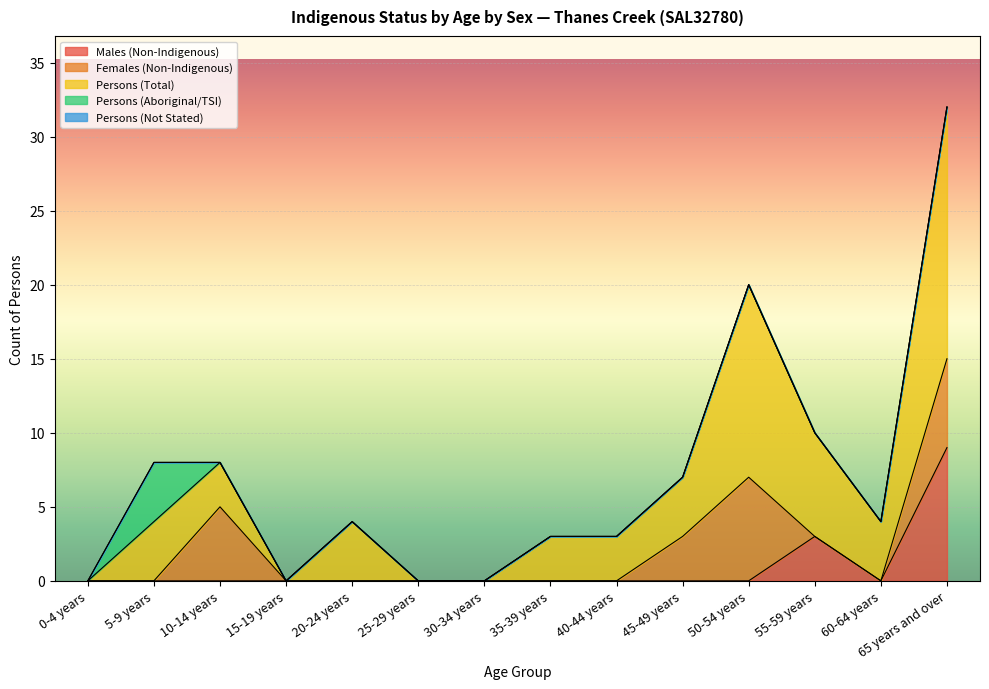

What is the label of the 11th point from the left?

50-54 years